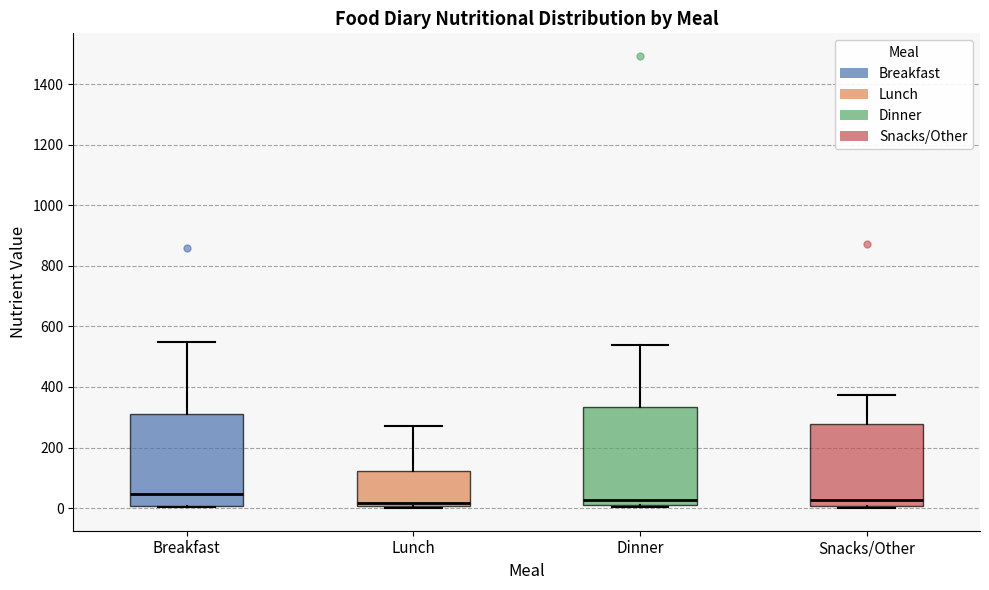

Reading left to right, transcribe this box plot: for each box, give where its median line is, the range the box spans, and where its two whiskers end, as read against the y-axis. The values are not printed on the chart, so give them approximately, as read against the axis.

Breakfast: median 40, box 0 to 320, whiskers 0 to 560
Lunch: median 20, box 0 to 120, whiskers 0 (just below the box's lower edge) to 280
Dinner: median 20 (just above the box's lower edge), box 20 to 340, whiskers 0 to 540
Snacks/Other: median 20, box 0 to 280, whiskers 0 (just below the box's lower edge) to 380